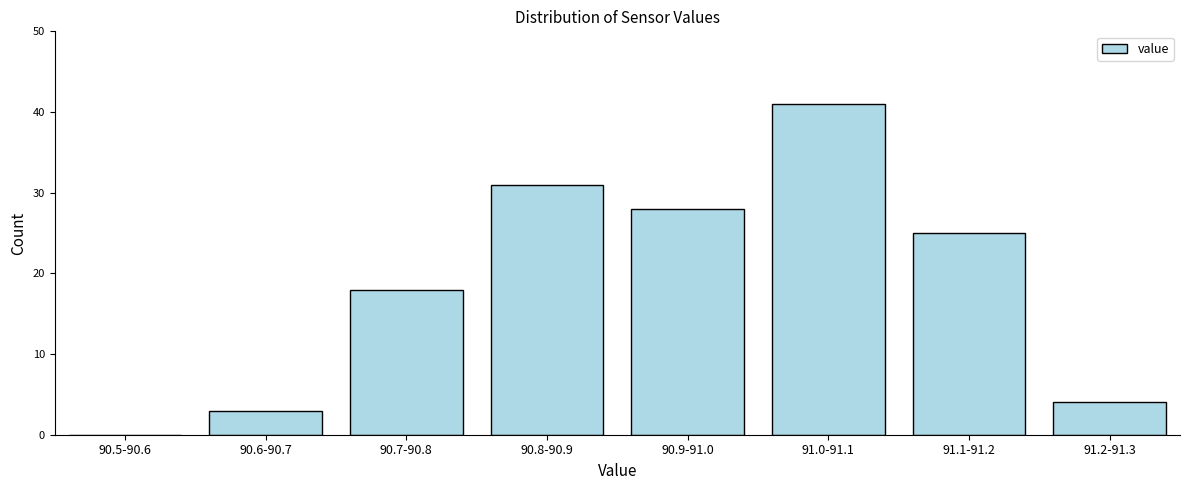

Reading left to right, transcribe all the data shown in this chart.

90.5-90.6=0	90.6-90.7=3	90.7-90.8=18	90.8-90.9=31	90.9-91.0=28	91.0-91.1=41	91.1-91.2=25	91.2-91.3=4